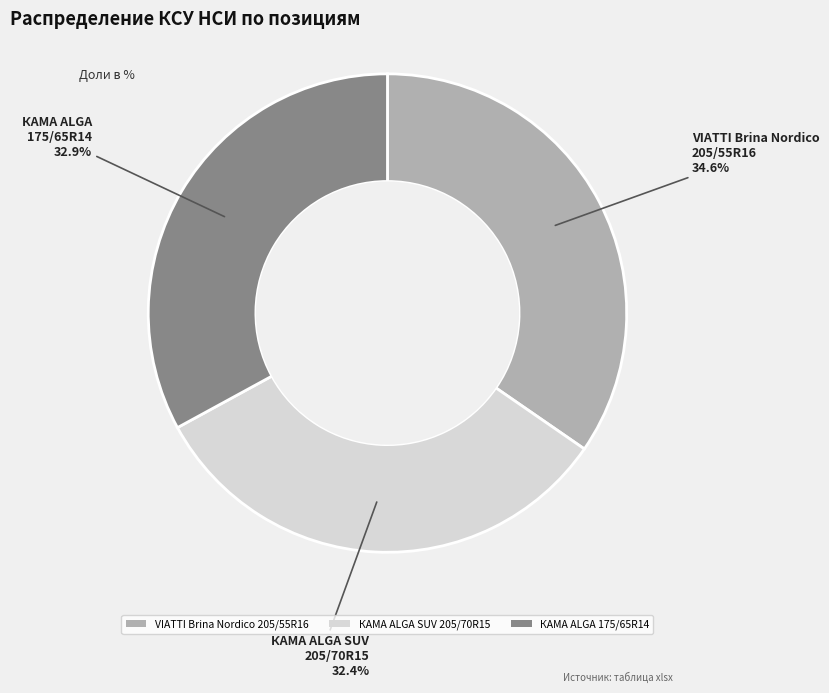

Is there a majority slice in this chart?

No